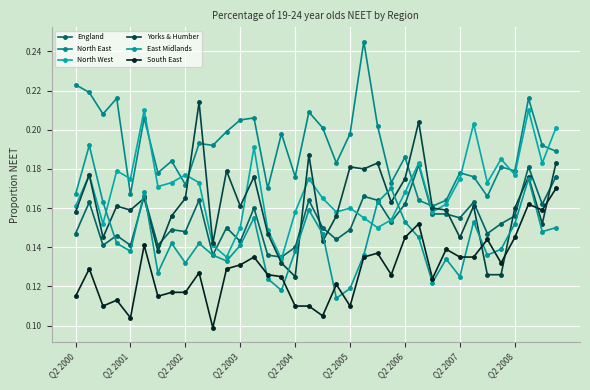

Count the England values in the range 0 to 1.

36